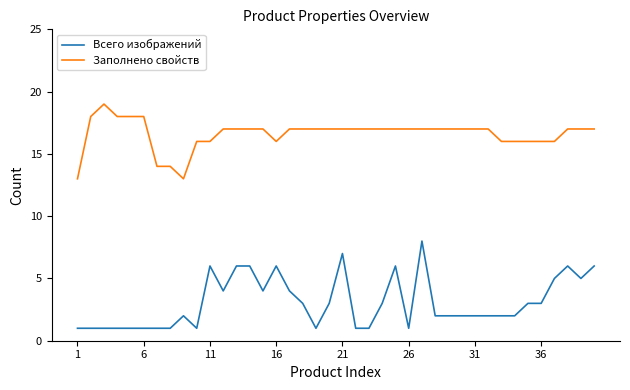

What is the maximum value shown in the chart?

19